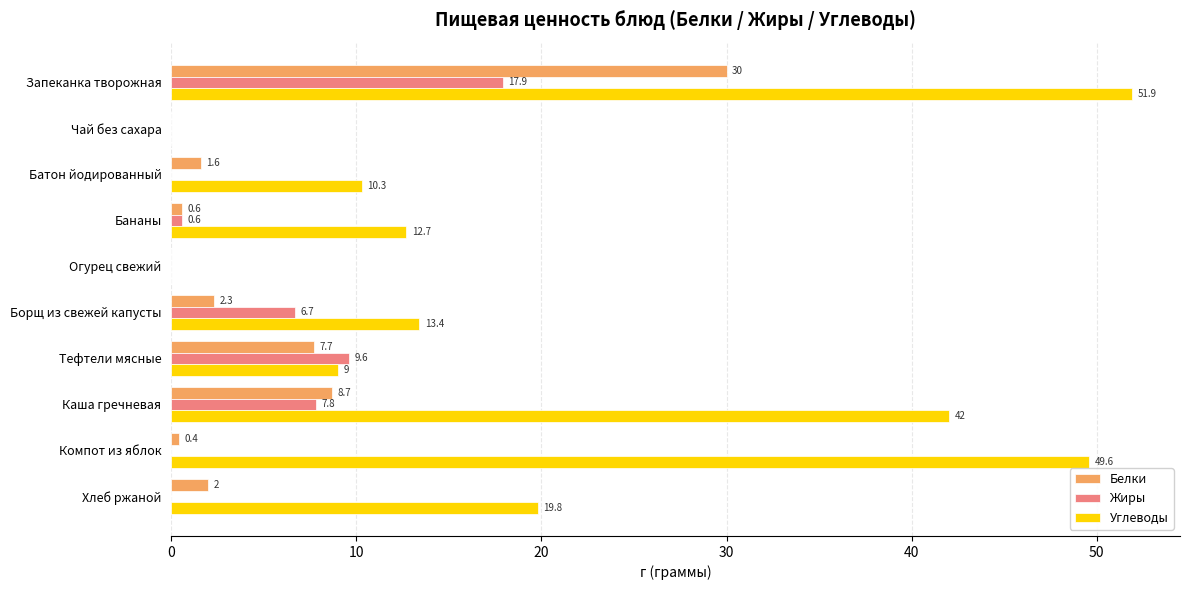

True or false: Жиры has a value of 17.9 at Запеканка творожная.

True